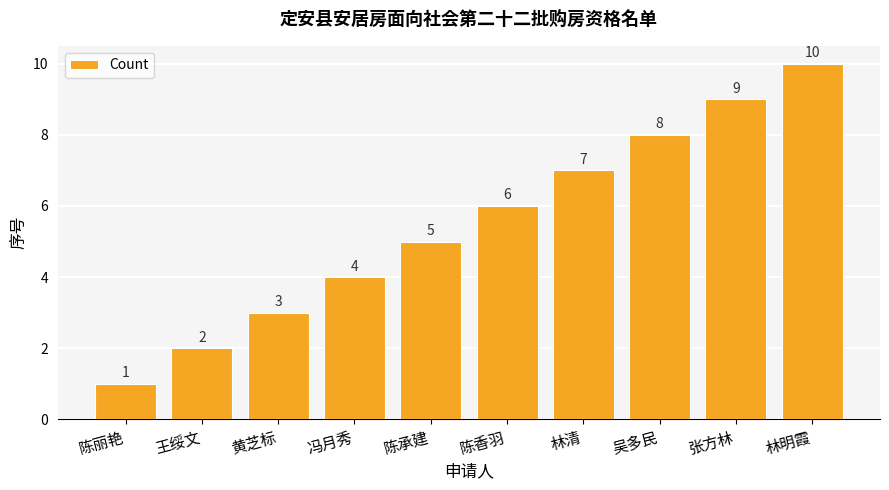

True or false: the data shows 3 at 王绥文.

False